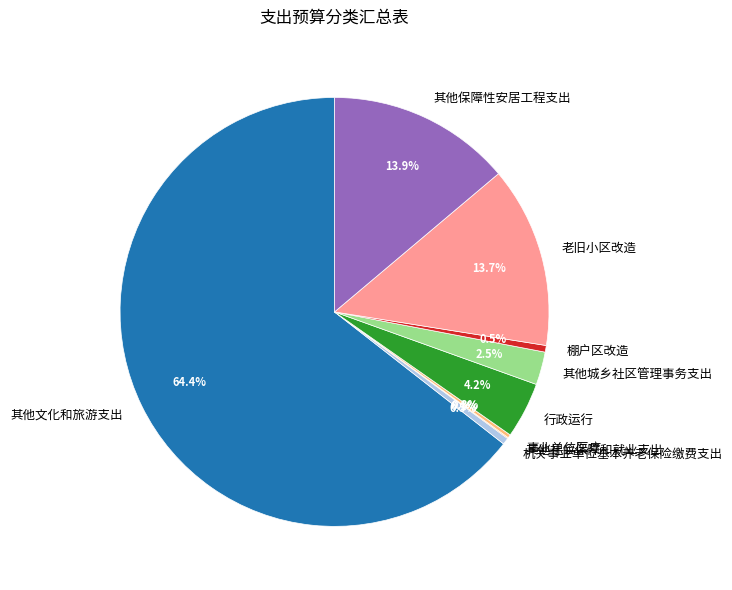

To the nearest percent, what portion does 其他文化和旅游支出 represent?

64%